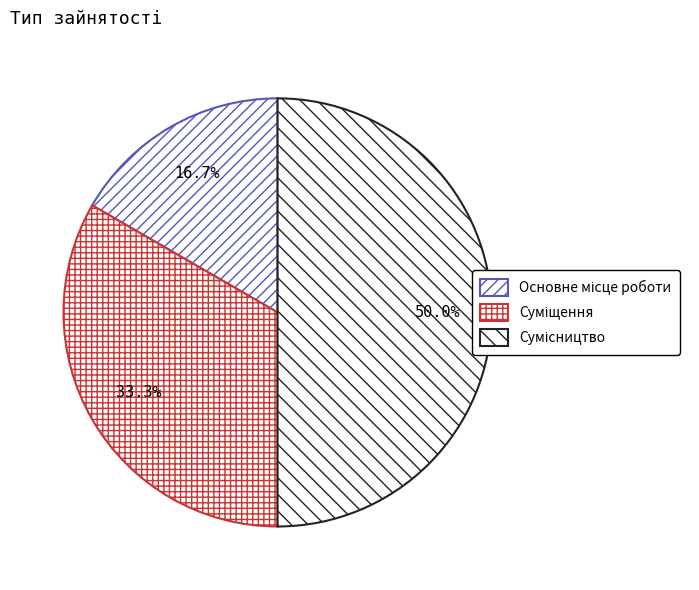

Which slice is the smallest?

Основне місце роботи